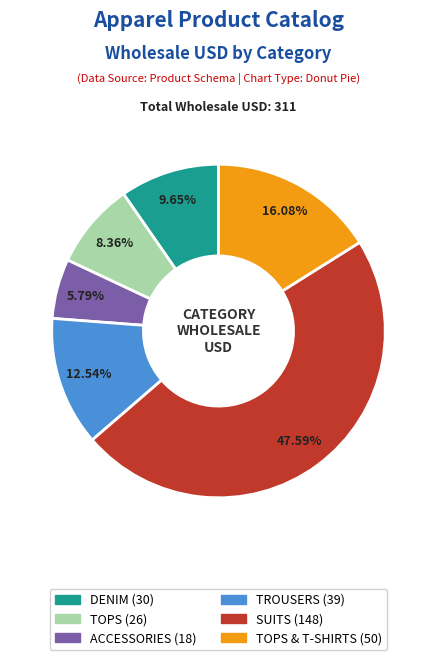

Is there any slice that represents more than half of the pie?

No